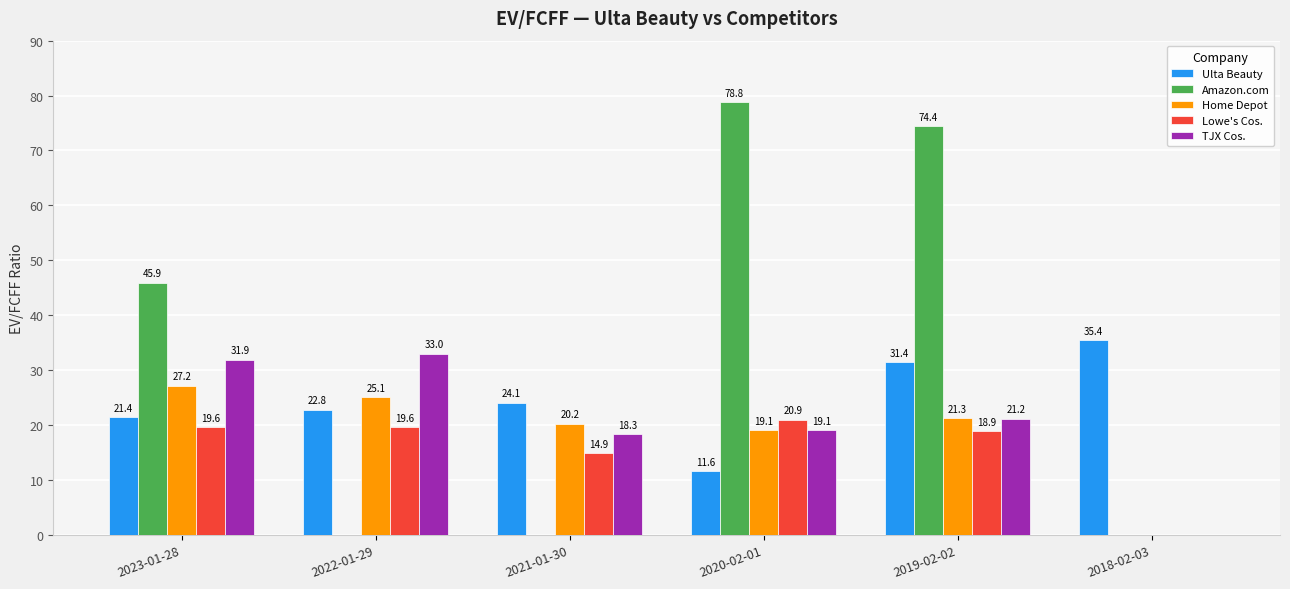

What is the sum of the Amazon.com values at 2019-02-02 and 2022-01-29?

74.4